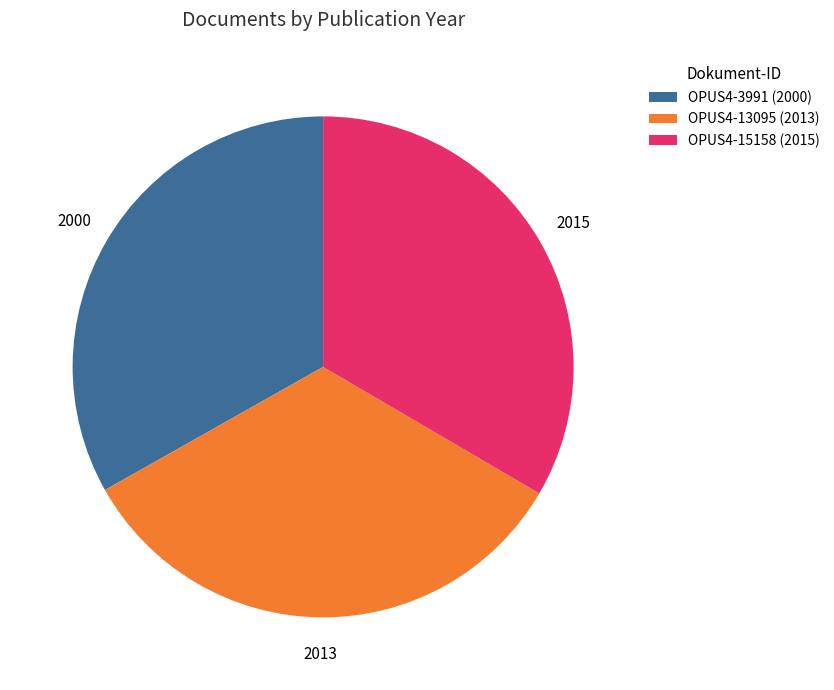

Is OPUS4-3991 the majority of the pie?

No